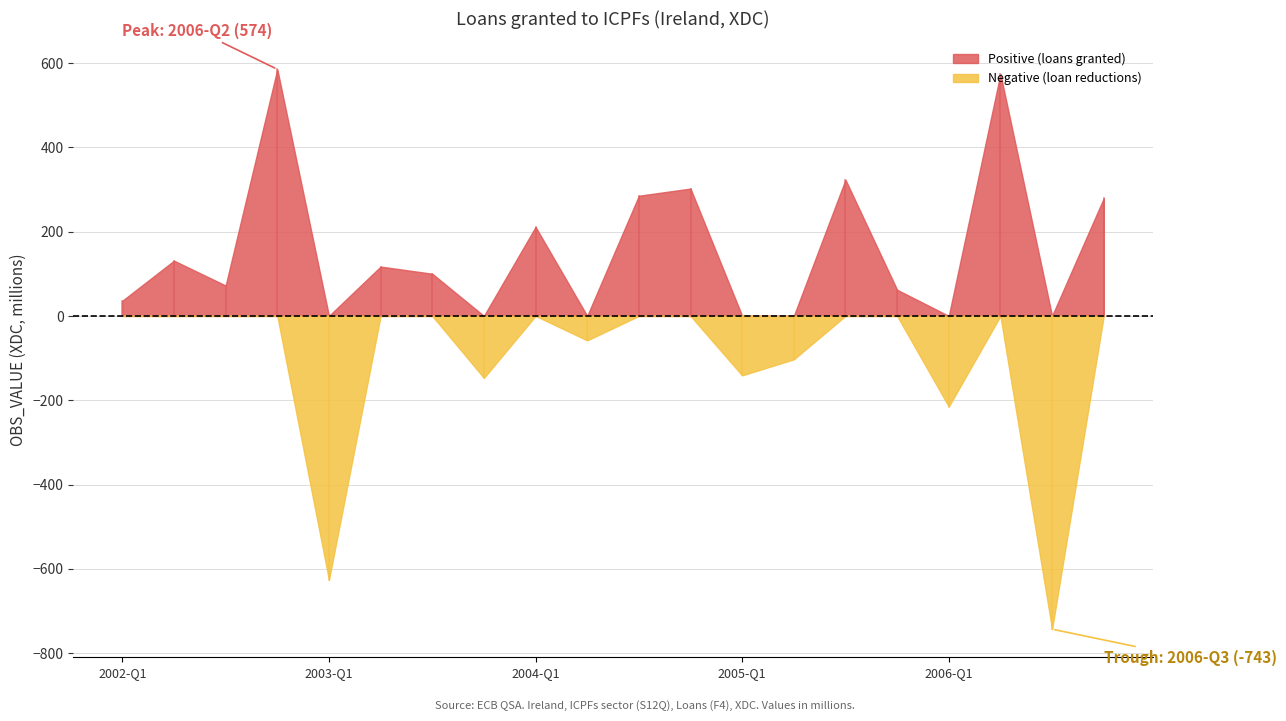

Reading left to right, list all the values displayed in this chart.

2002-Q1=36	2002-Q2=131	2002-Q3=72	2002-Q4=585	2003-Q1=-626	2003-Q2=117	2003-Q3=100	2003-Q4=-147	2004-Q1=211	2004-Q2=-58	2004-Q3=285	2004-Q4=302	2005-Q1=-141	2005-Q2=-103	2005-Q3=323	2005-Q4=62	2006-Q1=-215	2006-Q2=574	2006-Q3=-743	2006-Q4=279